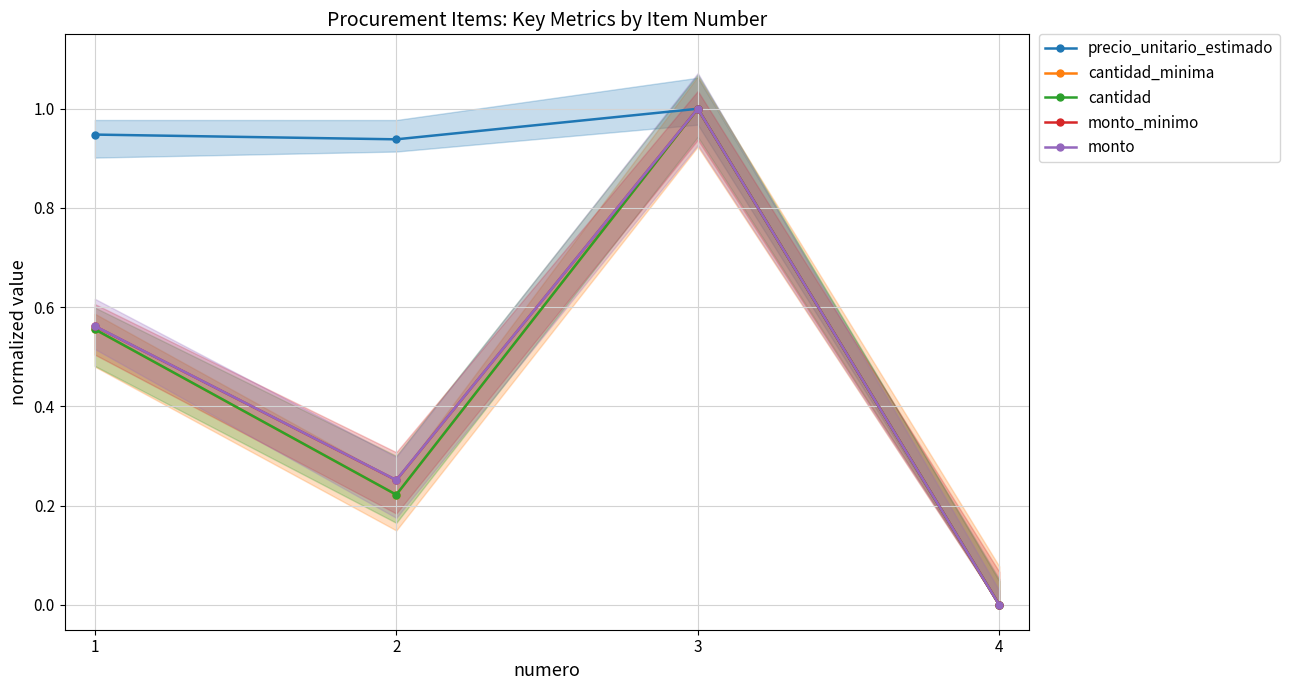

What is the value of the cantidad point at the 1st from the left?

0.6